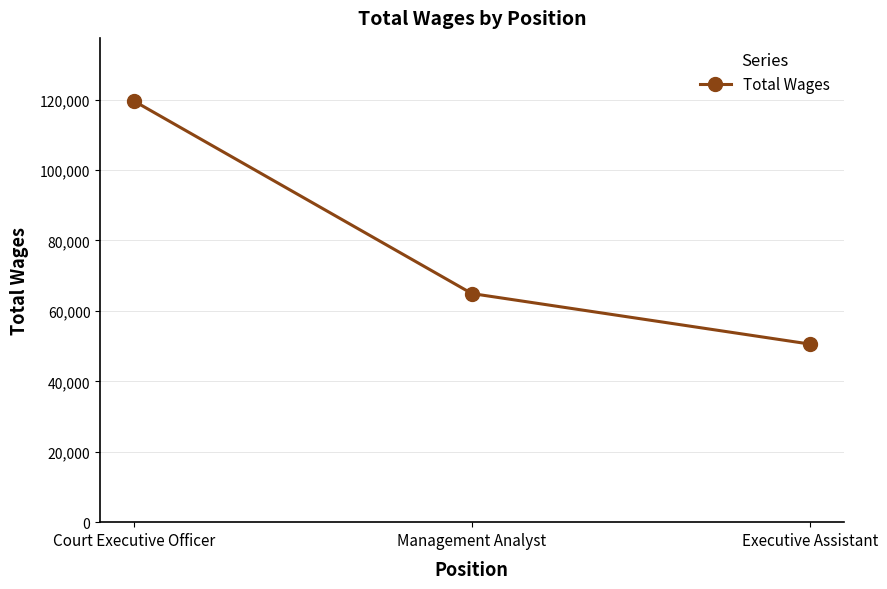

Reading left to right, extract all data points from this chart.

119594	64926	50583